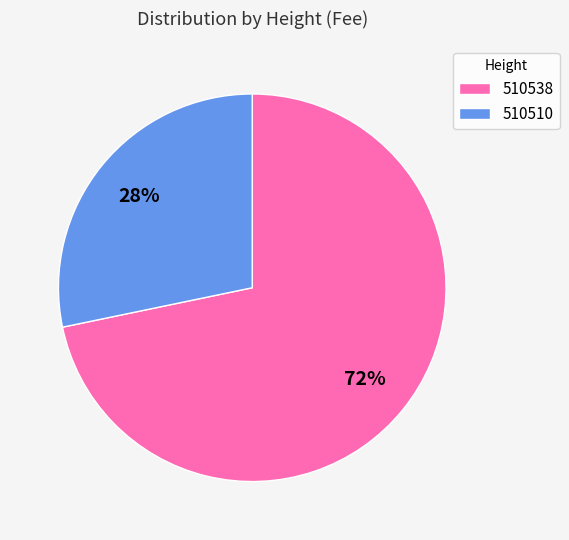

Does any single category account for the majority?

Yes